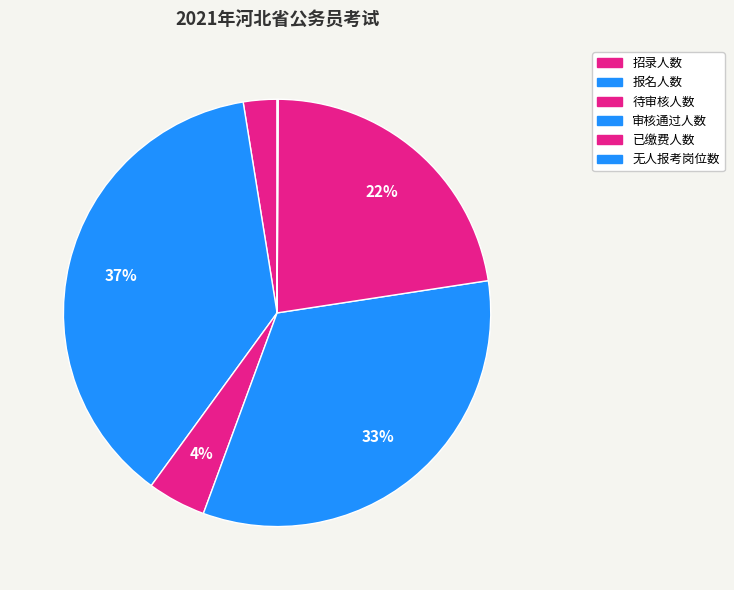

Count the number of slices in the pie.

6